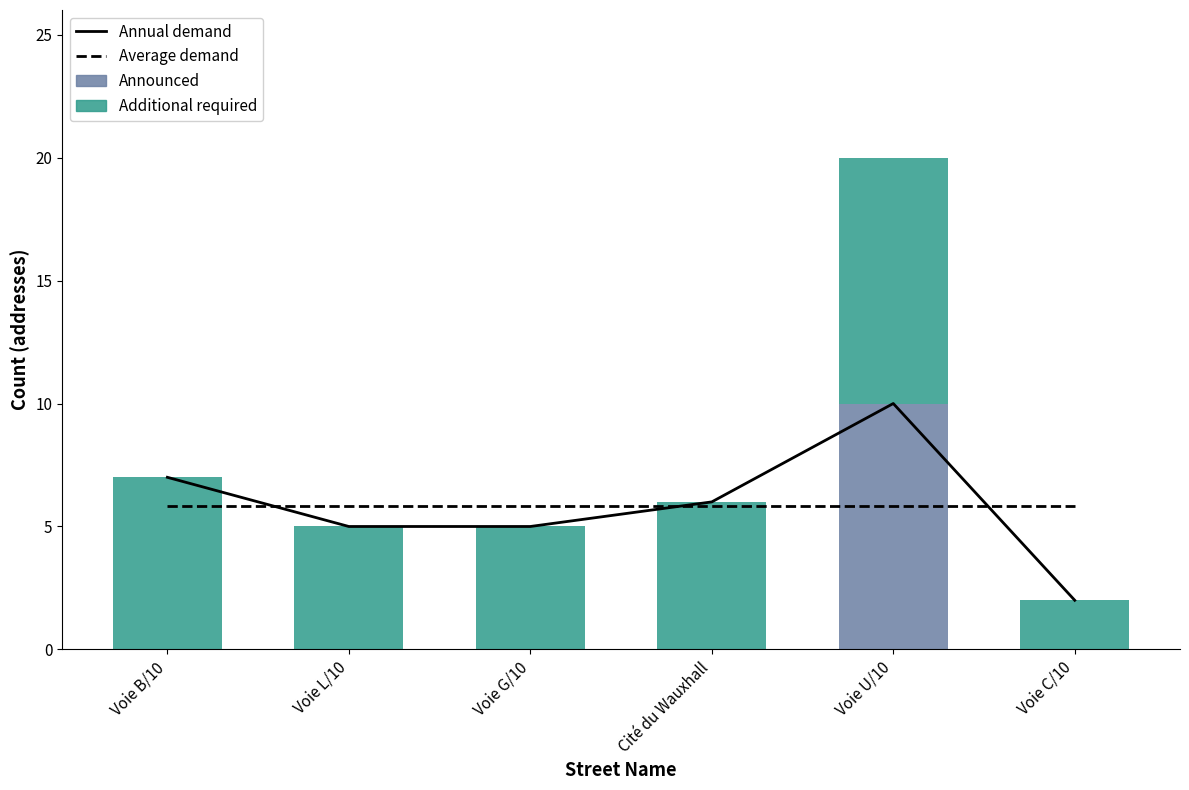

At how many categories does at least one series exceed 4?

5